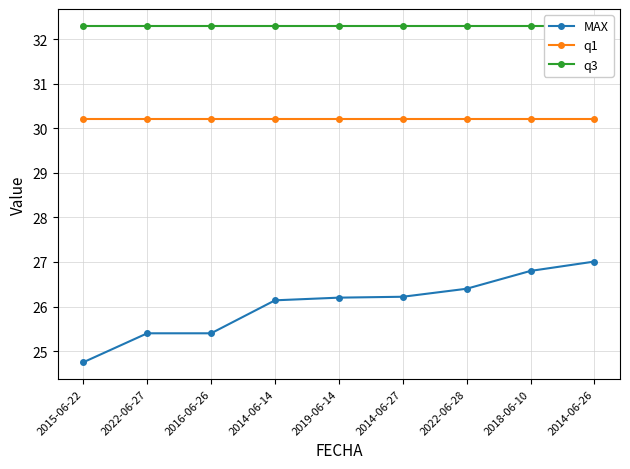

What are all the series names shown in the legend?

MAX, q1, q3